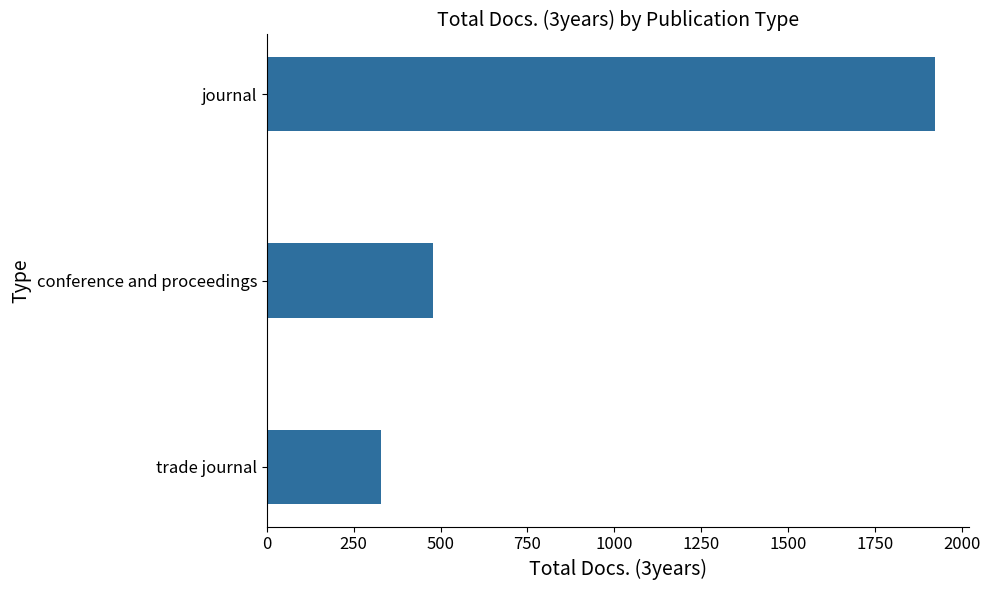

Does the chart contain any negative values?

No